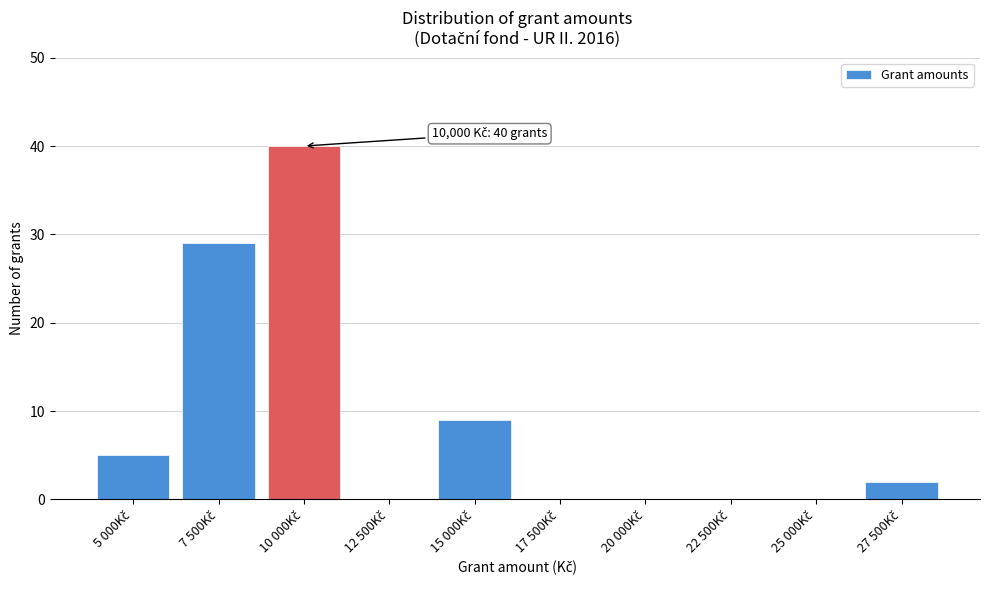

What is the sum of all values?

85